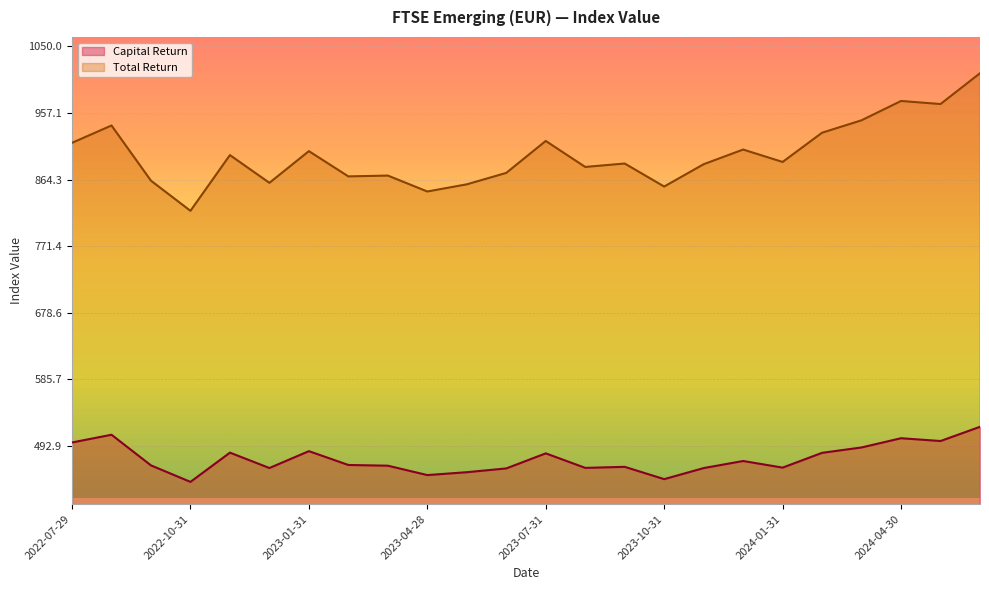

At which category does Total Return reach its first local valley?

2022-10-31